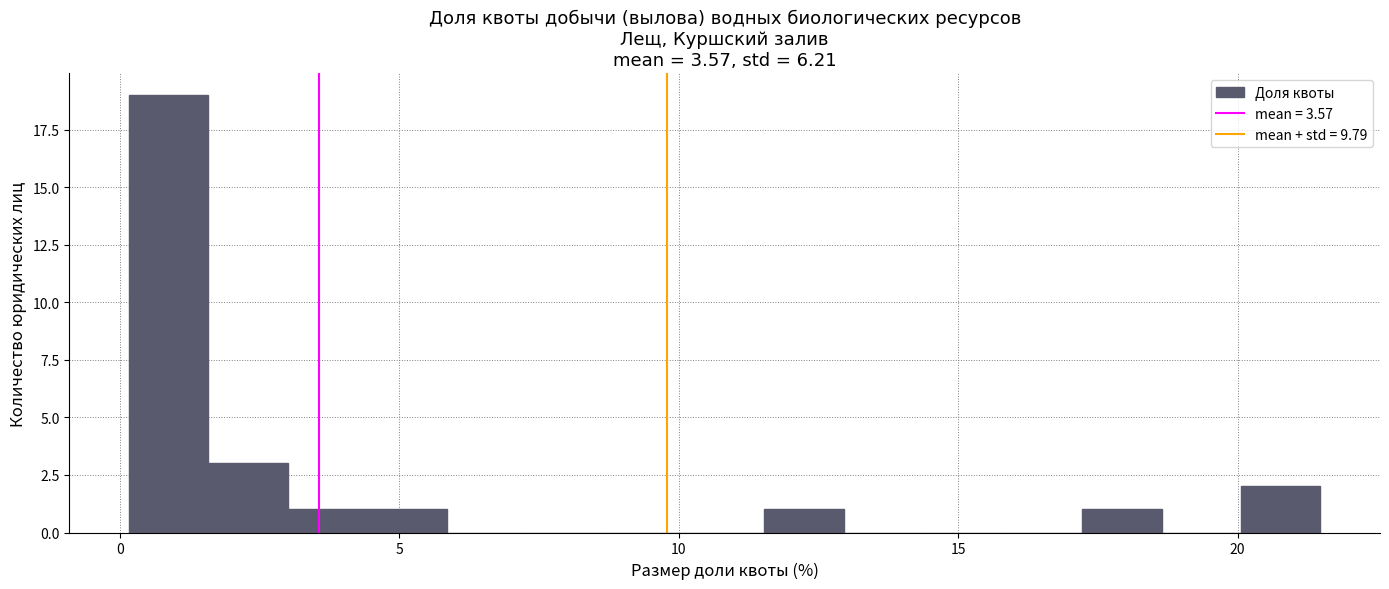

Read against the x-axis, roughly where is the centre of the tallest bar?

1.0